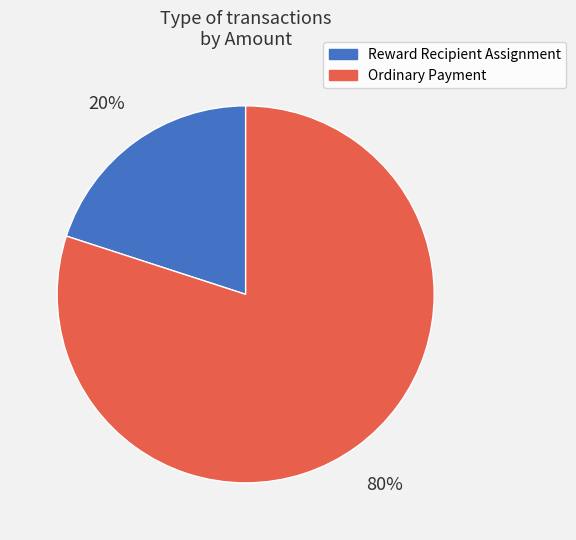

To the nearest percent, what portion does Ordinary Payment represent?

80%